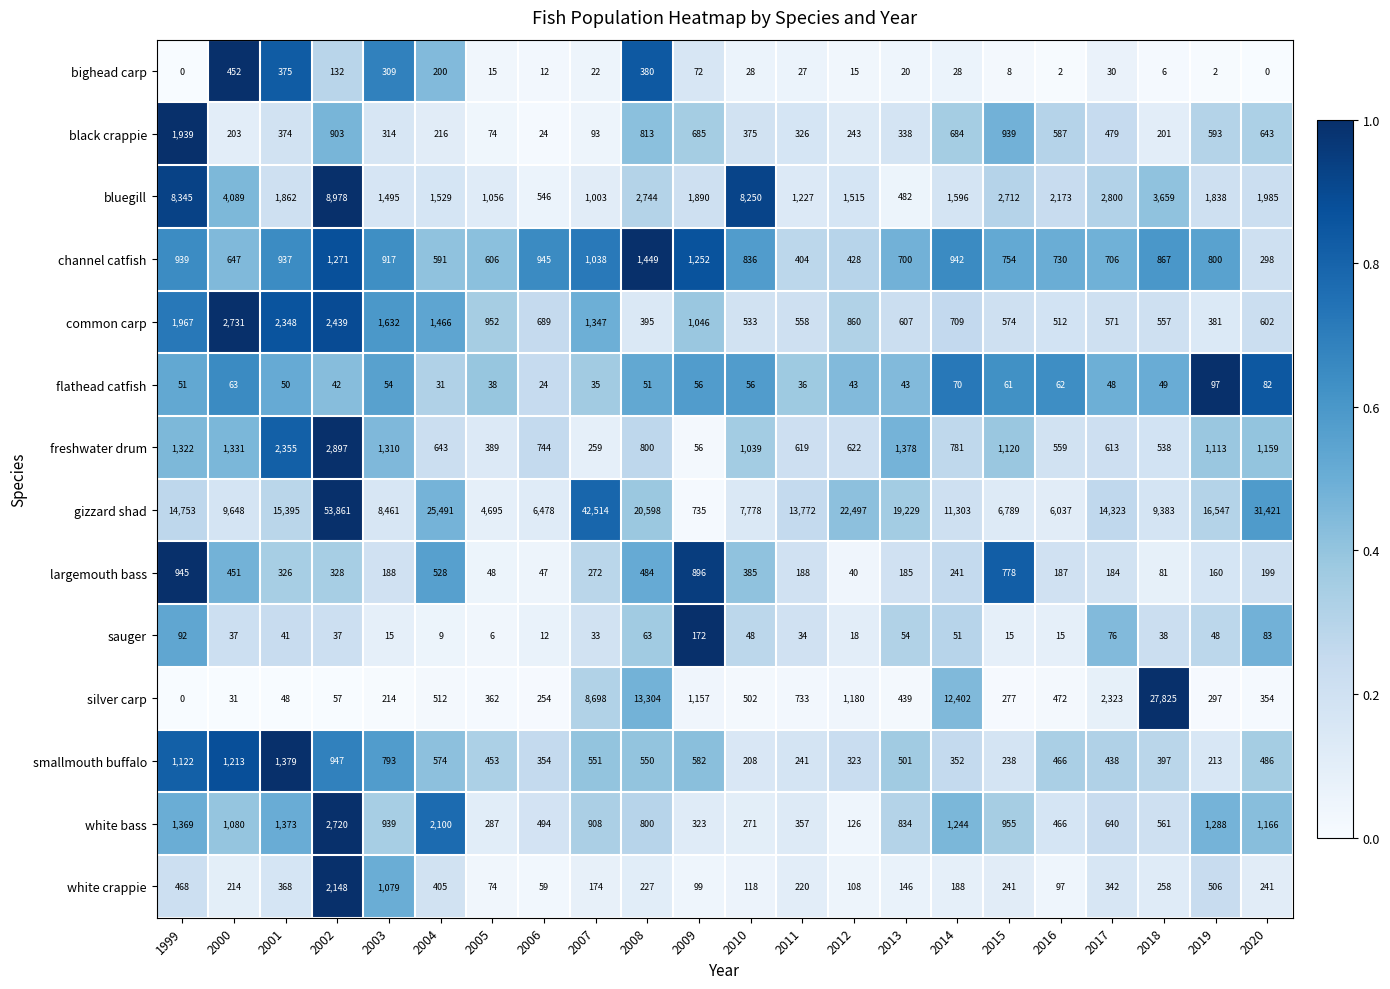

What is the greatest value displayed?

53861